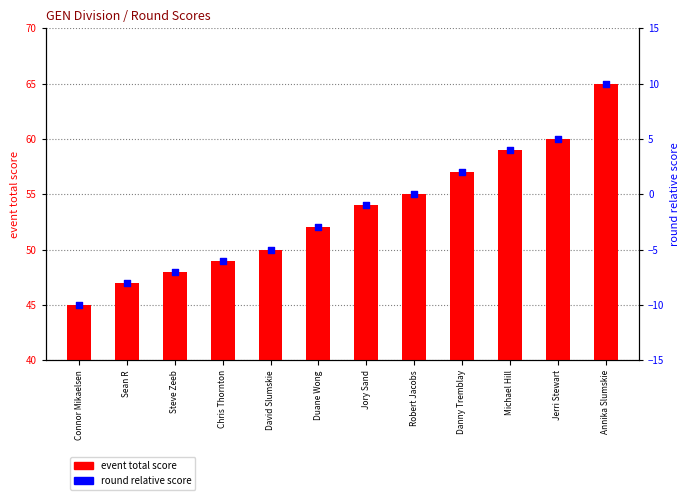

Which series has the largest total across all categories?

event total score